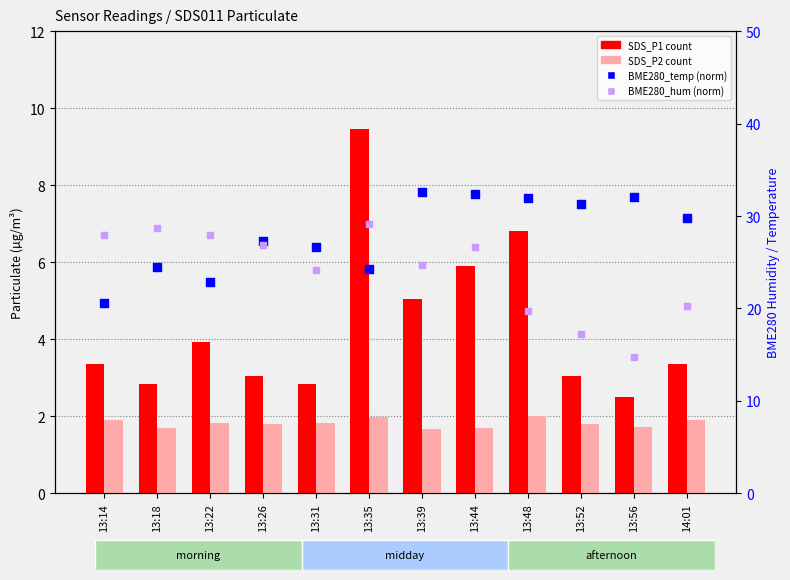

Is the value of SDS_P2 at 13:35 greater than the value of BME280_humidity (norm) at 13:31?

No